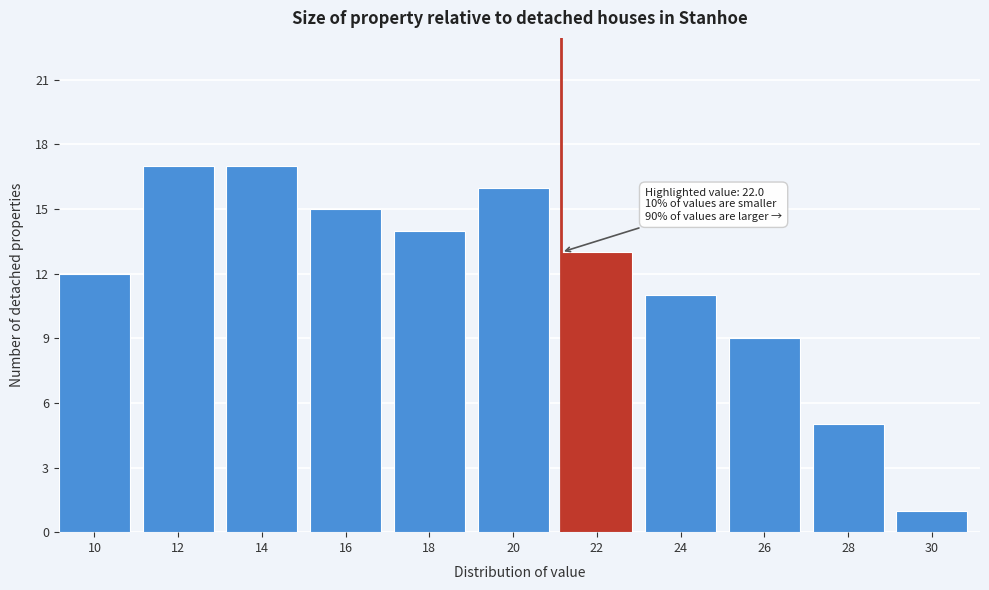

Reading right to left, transcribe all the data shown in this chart.

30=1	28=5	26=9	24=11	22=13	20=16	18=14	16=15	14=17	12=17	10=12